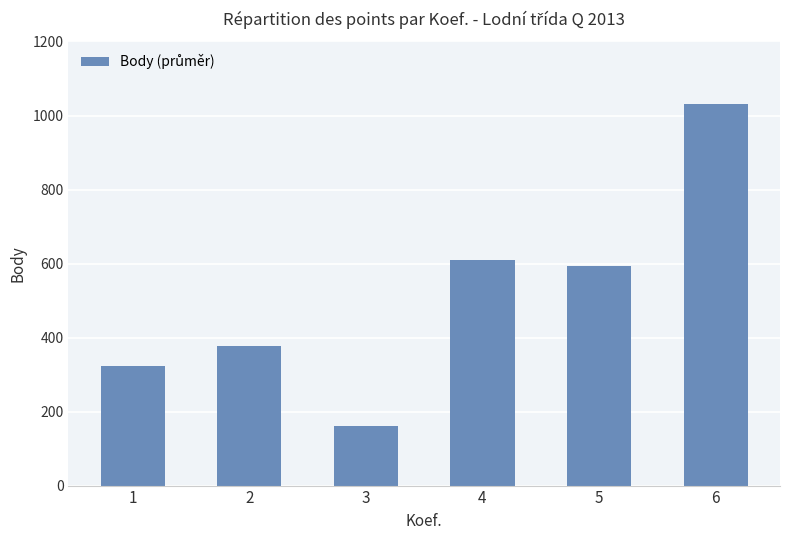

What is the maximum value shown in the chart?

1032